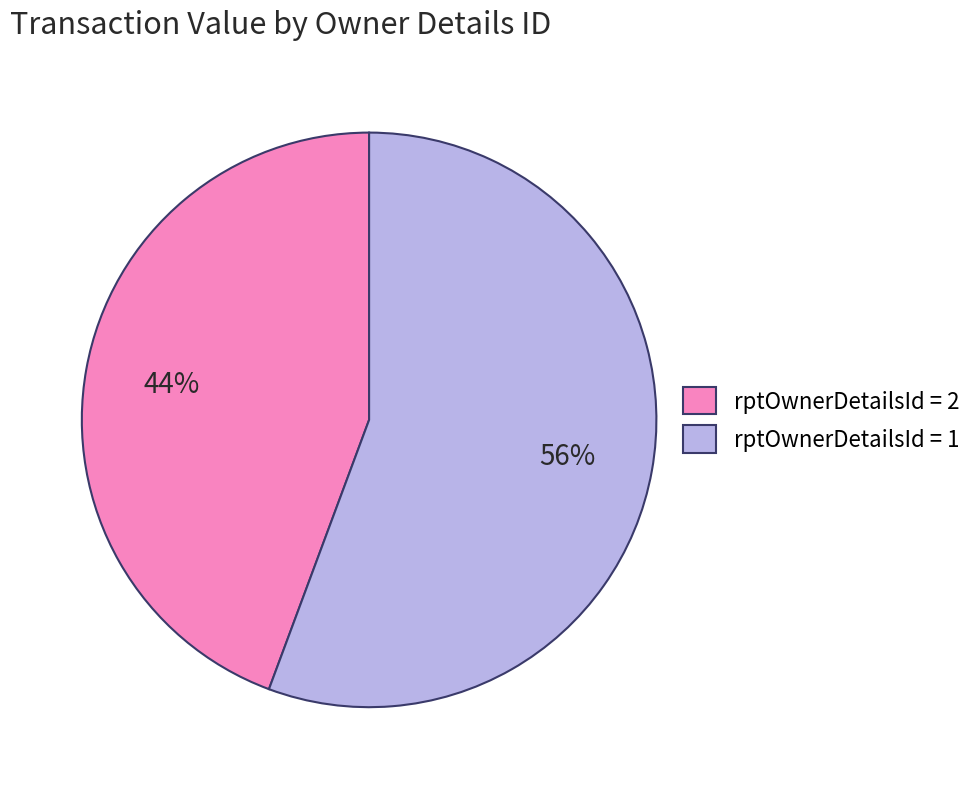

What is the largest slice in the pie chart?

rptOwnerDetailsId = 1